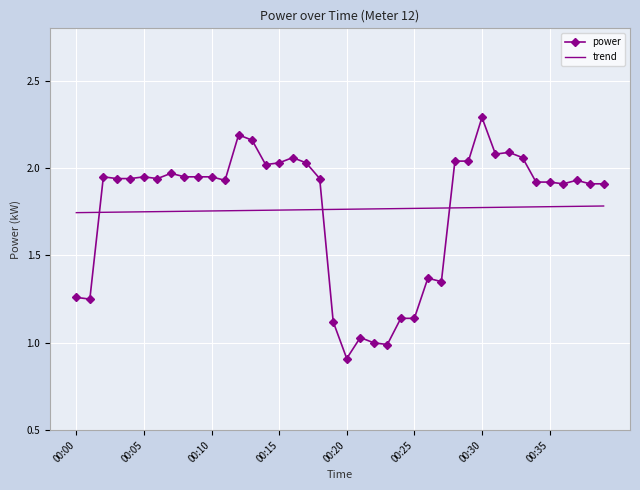

Rank the series by their maximum value, from lowest to highest.

trend, power